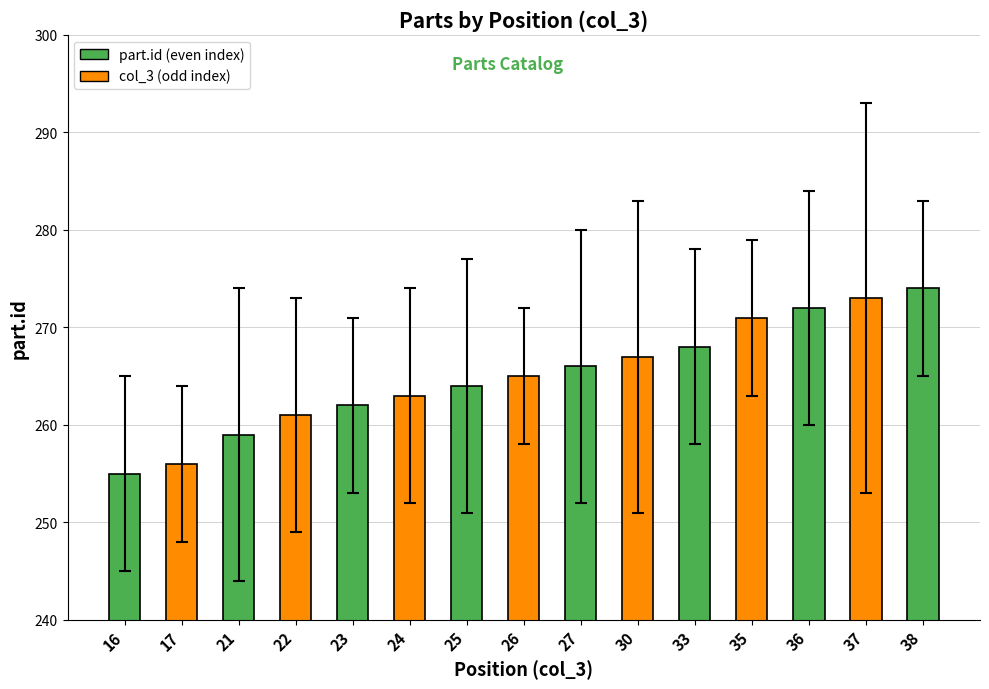

How many distinct data groups are displayed?

2